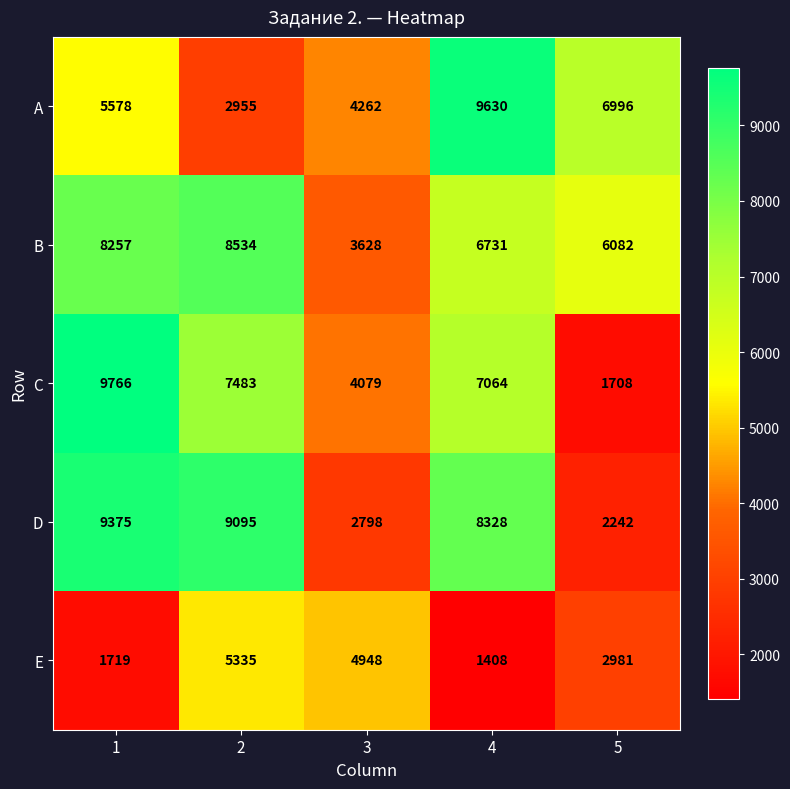

At how many categories does at least one series exceed 7322?

3